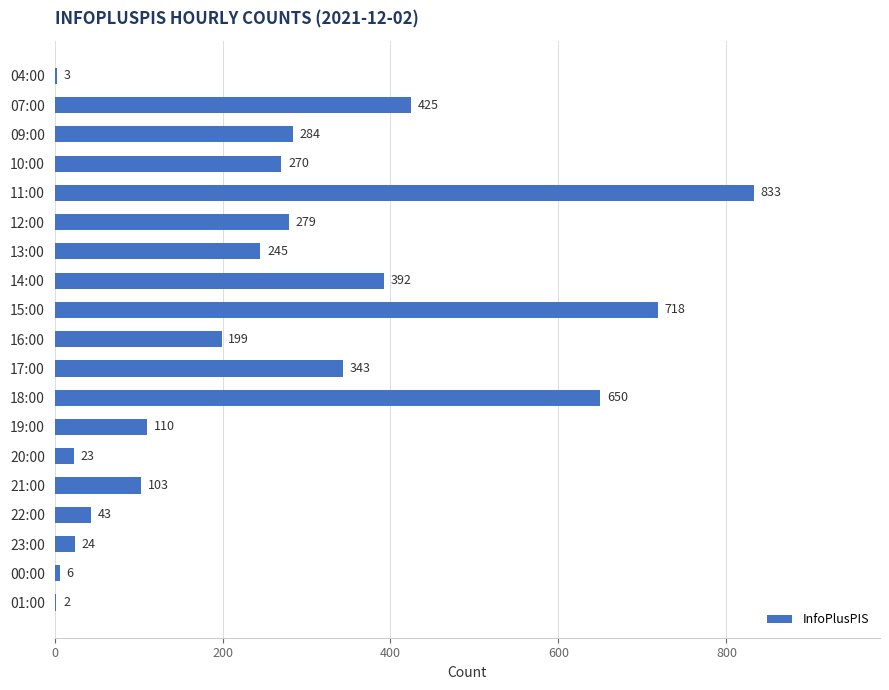

Reading top to bottom, extract all data points from this chart.

04:00=3	07:00=425	09:00=284	10:00=270	11:00=833	12:00=279	13:00=245	14:00=392	15:00=718	16:00=199	17:00=343	18:00=650	19:00=110	20:00=23	21:00=103	22:00=43	23:00=24	00:00=6	01:00=2